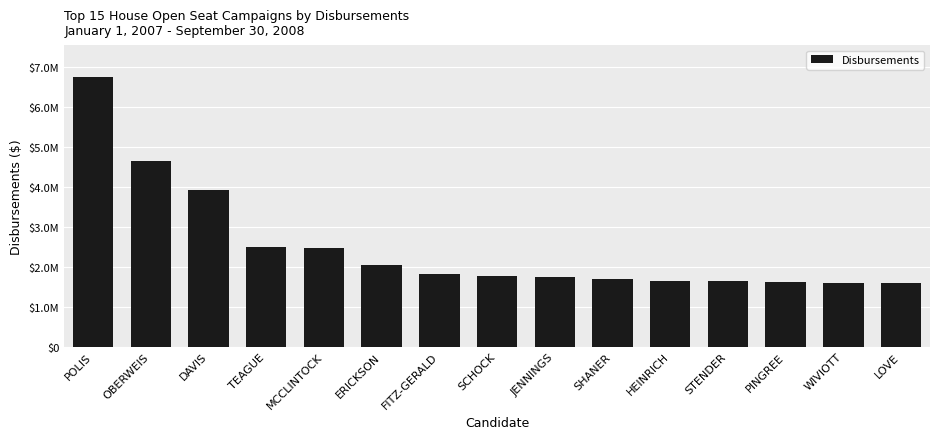

Which has a higher value, MCCLINTOCK or SCHOCK?

MCCLINTOCK